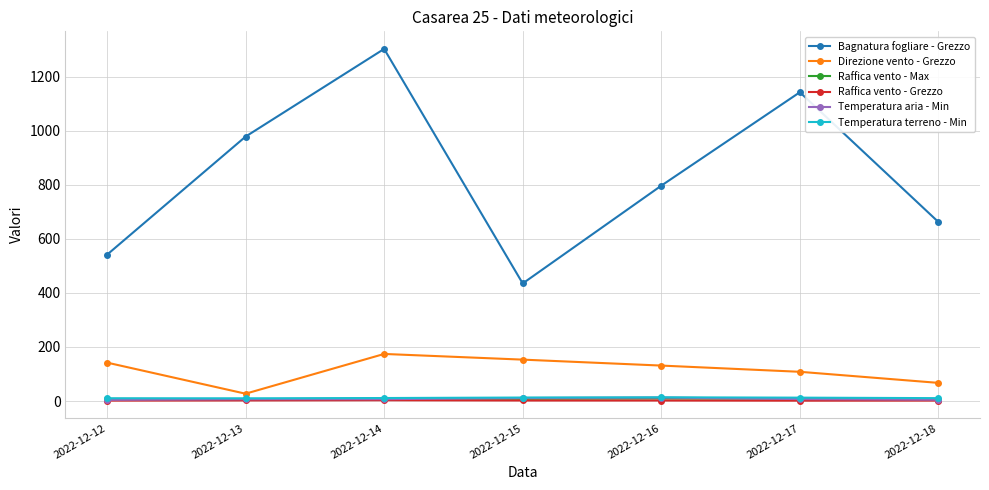

In Bagnatura fogliare - Grezzo, how many points are higher than both neighbors (excluding endpoints)?

2